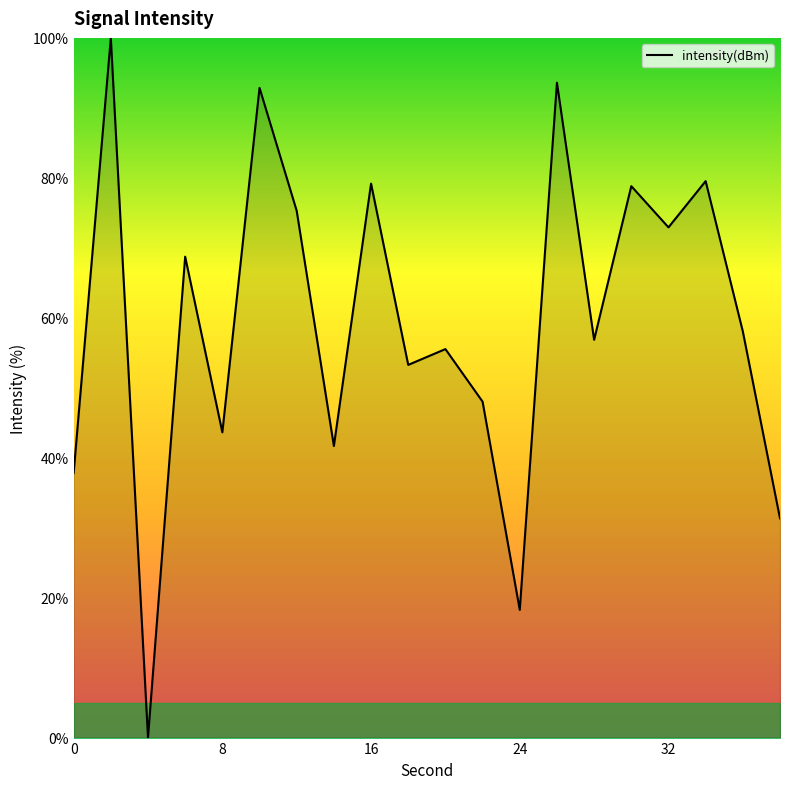

What is the greatest value displayed?

100.0